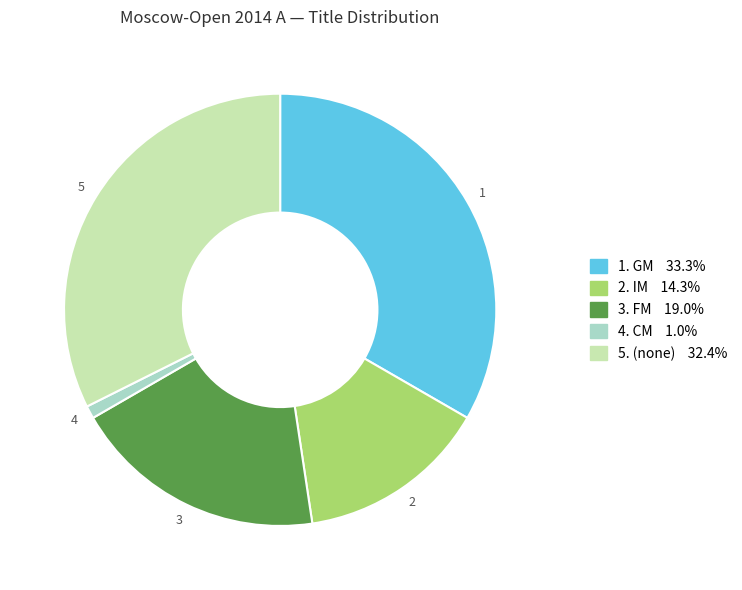

How many slices are in this pie chart?

5